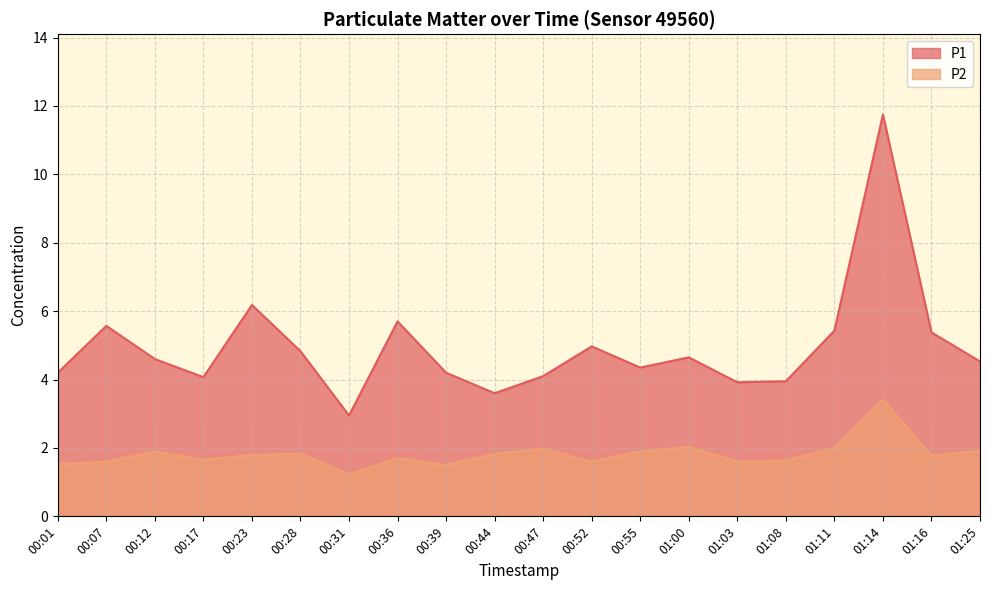

List the series in order of their overall mean, lowest first.

P2, P1